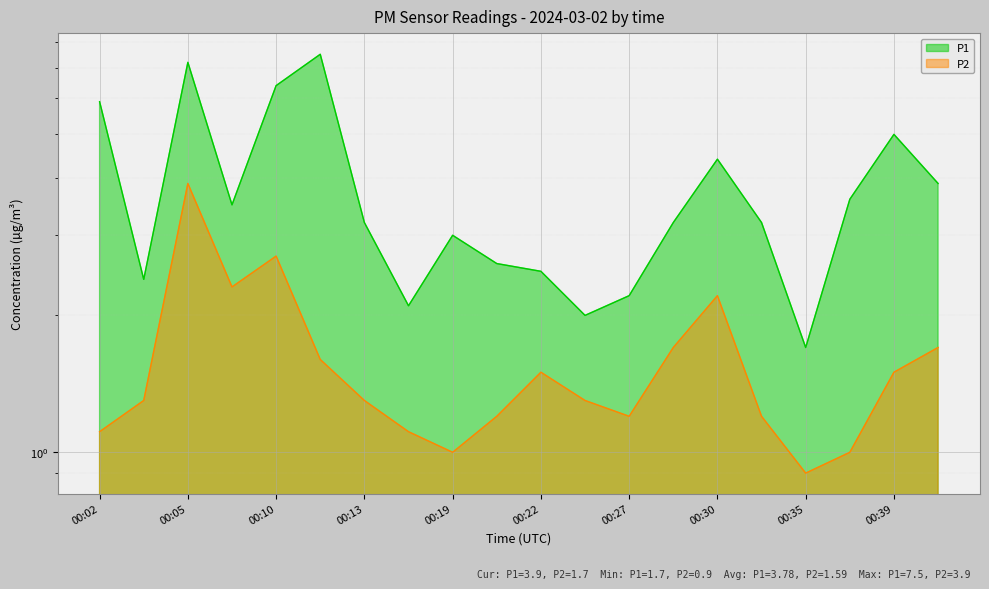

At which category does P2 reach its first local valley?

00:08